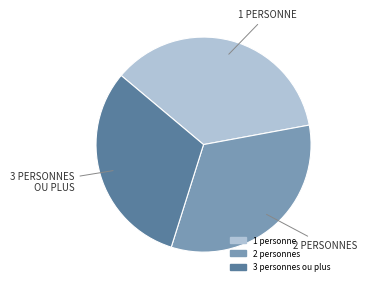

The 1 personne slice represents 46% of the pie. True or false?

False